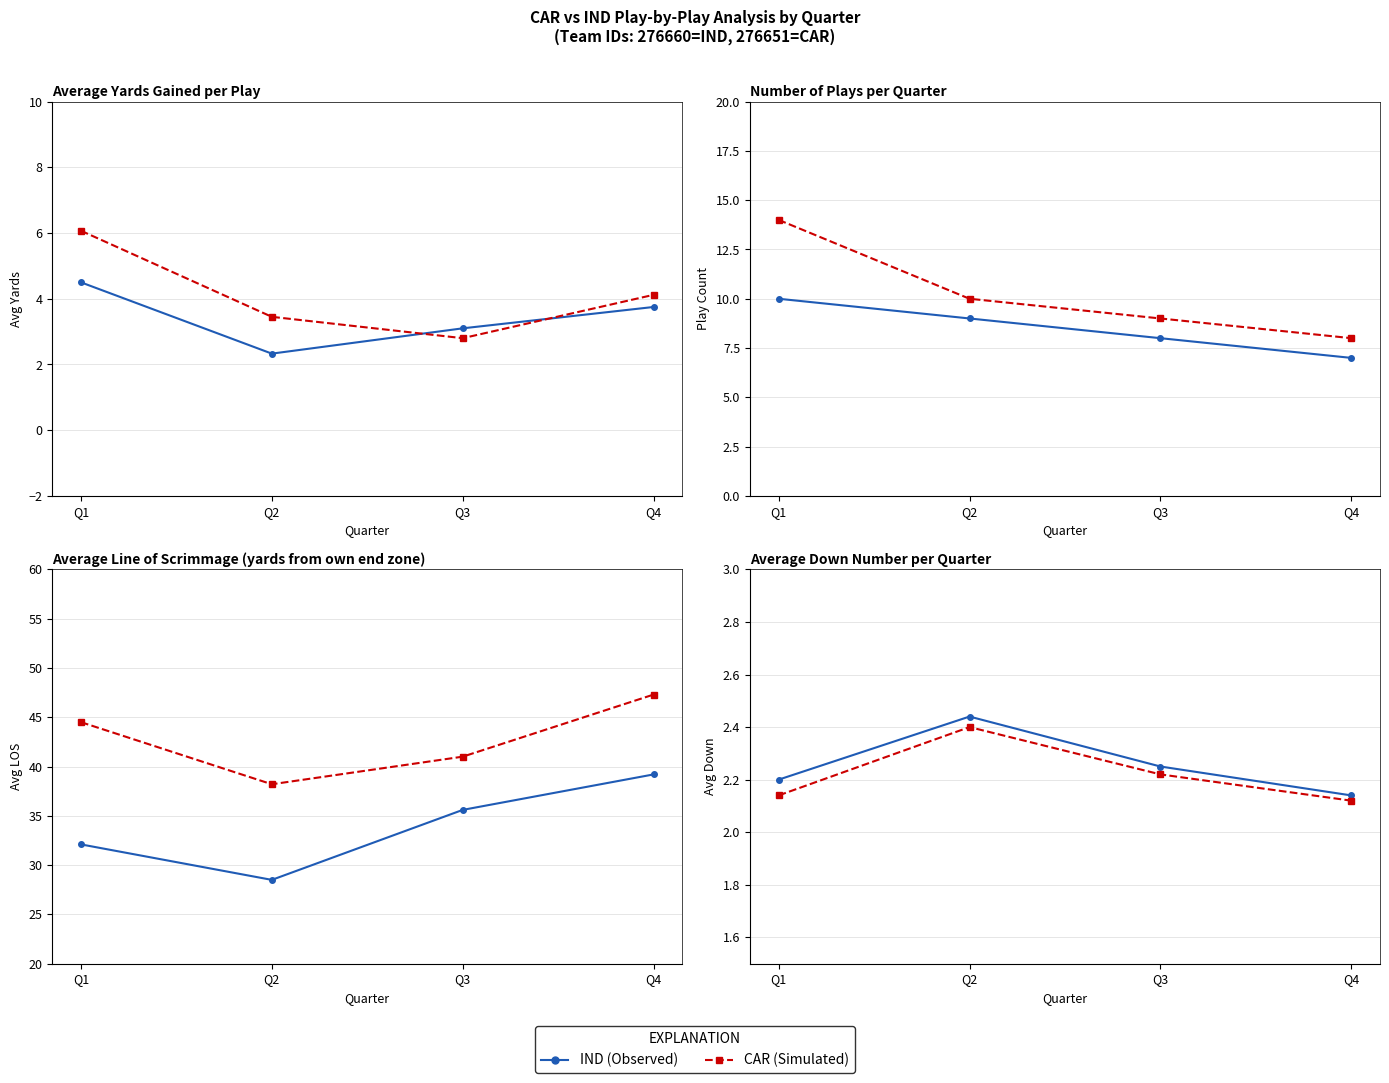

What is the difference between the maximum and minimum values in the CAR (Simulated) series?

0.3